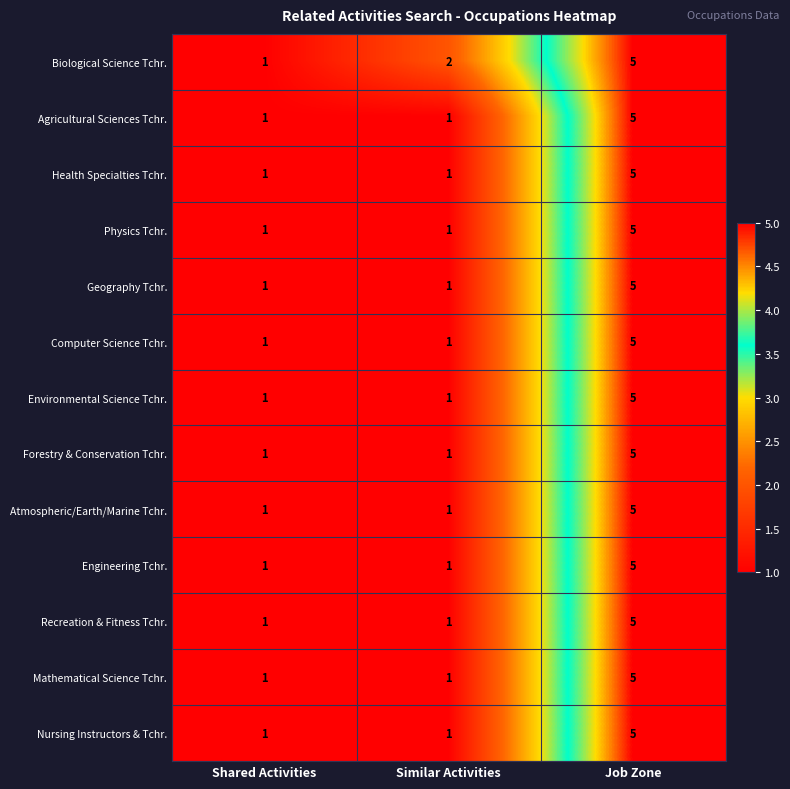

Which series has the largest total across all categories?

Biological Science Tchr.